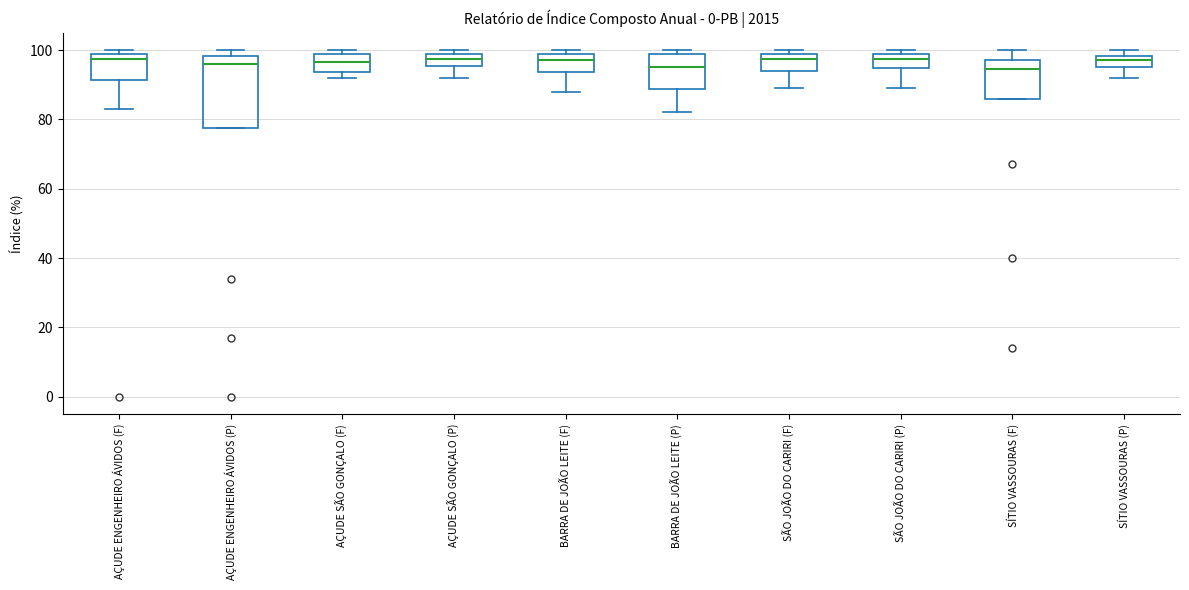

Reading left to right, transcribe this box plot: for each box, give where its median line is, the range the box spans, and where its two whiskers end, as read against the y-axis. The values are not printed on the chart, so give them approximately, as read against the axis.

AÇUDE ENGENHEIRO ÁVIDOS (F): median 98, box 92 to 100, whiskers 84 to 100 (just above the box's upper edge)
AÇUDE ENGENHEIRO ÁVIDOS (P): median 96, box 78 to 98, whiskers 78 to 100
AÇUDE SÃO GONÇALO (F): median 96, box 94 to 100, whiskers 92 to 100 (just above the box's upper edge)
AÇUDE SÃO GONÇALO (P): median 98, box 96 to 100, whiskers 92 to 100 (just above the box's upper edge)
BARRA DE JOÃO LEITE (F): median 98, box 94 to 100, whiskers 88 to 100 (just above the box's upper edge)
BARRA DE JOÃO LEITE (P): median 96, box 88 to 100, whiskers 82 to 100 (just above the box's upper edge)
SÃO JOÃO DO CARIRI (F): median 98, box 94 to 100, whiskers 90 to 100 (just above the box's upper edge)
SÃO JOÃO DO CARIRI (P): median 98, box 94 to 100, whiskers 90 to 100 (just above the box's upper edge)
SÍTIO VASSOURAS (F): median 94, box 86 to 98, whiskers 86 to 100
SÍTIO VASSOURAS (P): median 98 (inside the box), box 96 to 98, whiskers 92 to 100